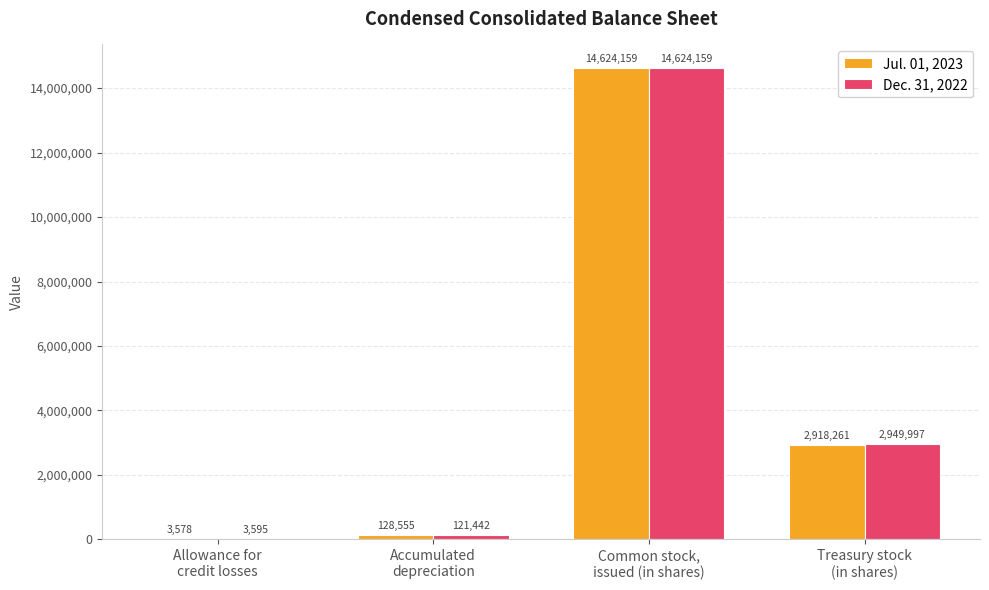

The Jul. 01, 2023 series shows 128555 at Accumulated
depreciation. True or false?

True